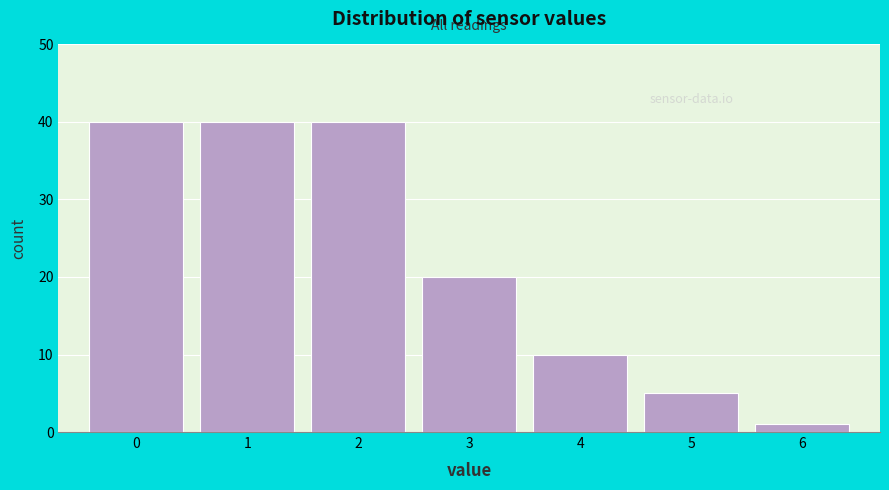

How tall is the bar that spans -0.5 to 0.5 on the x-axis? The values are not printed on the chart, so give them approximately, as read against the axis.

40